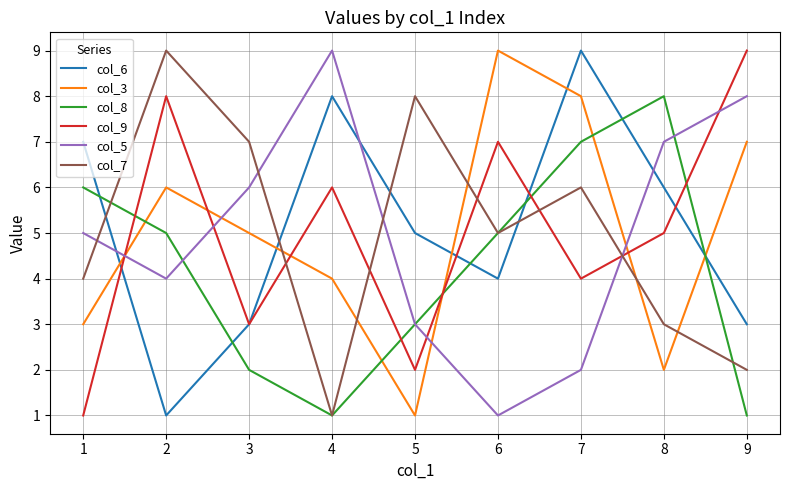

Is it true that col_6 equals 7 at 1?

True